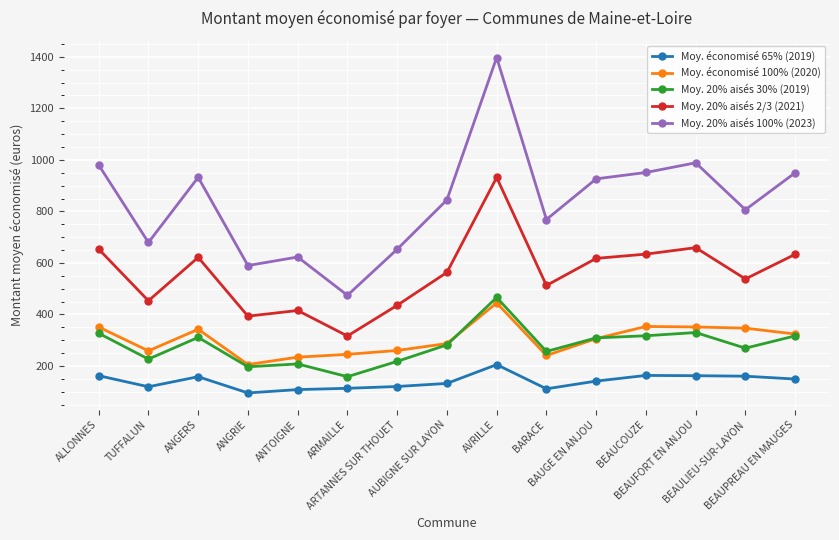

Between BEAUCOUZE and BEAUPREAU EN MAUGES, which series saw the biggest shift?

Moy. économisé 100% (2020)